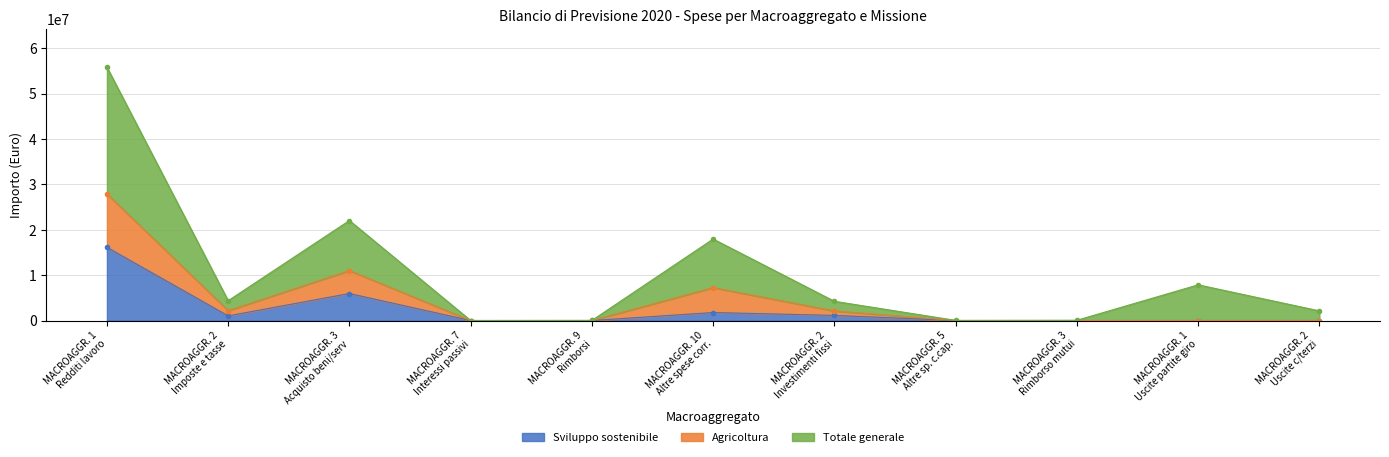

Does the chart have visible grid lines?

Yes